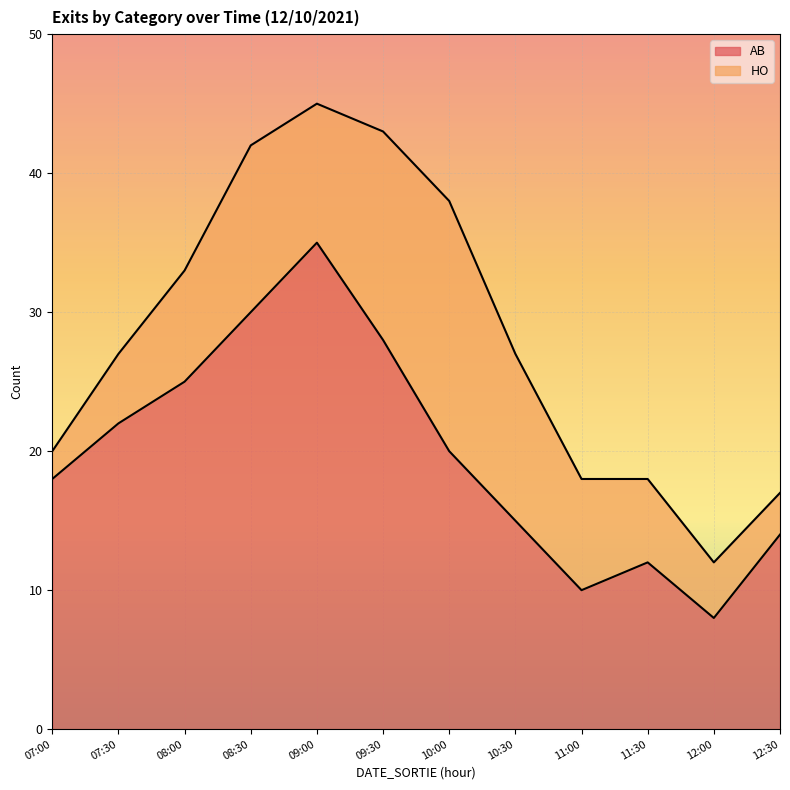

The AB series shows 9 at 07:00. True or false?

False